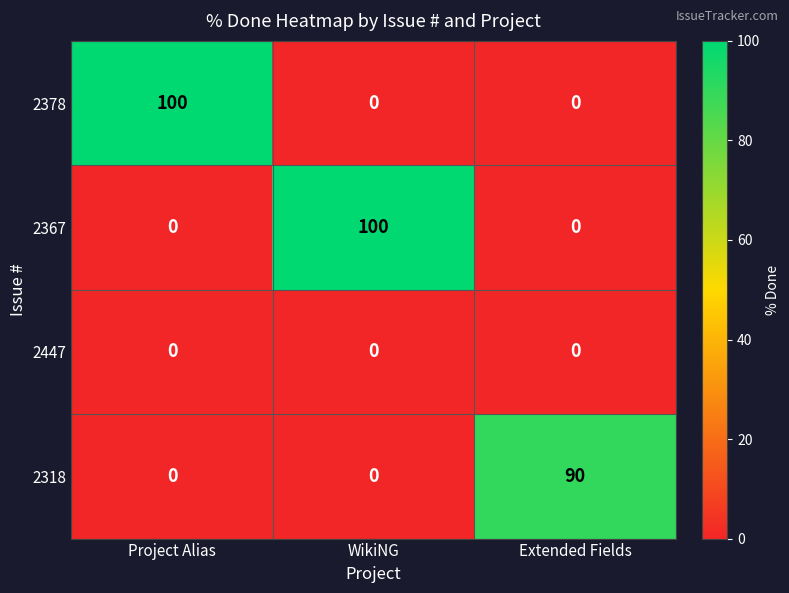

What is the spread (max minus min) of values at Project Alias?

100